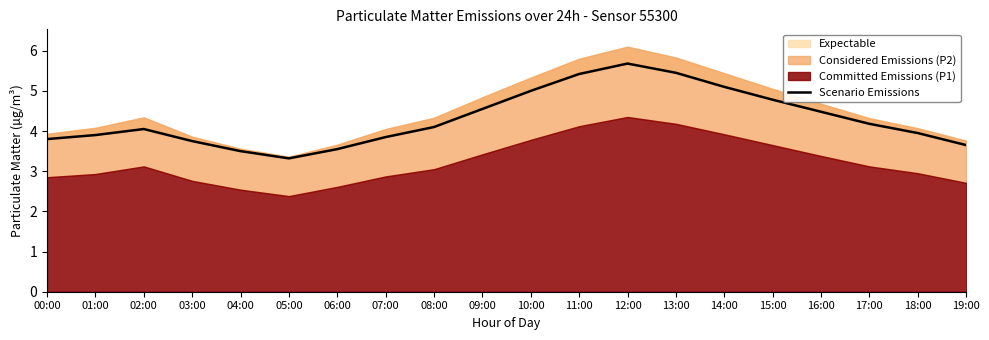

Between 15:00 and 10:00, which is larger?

10:00